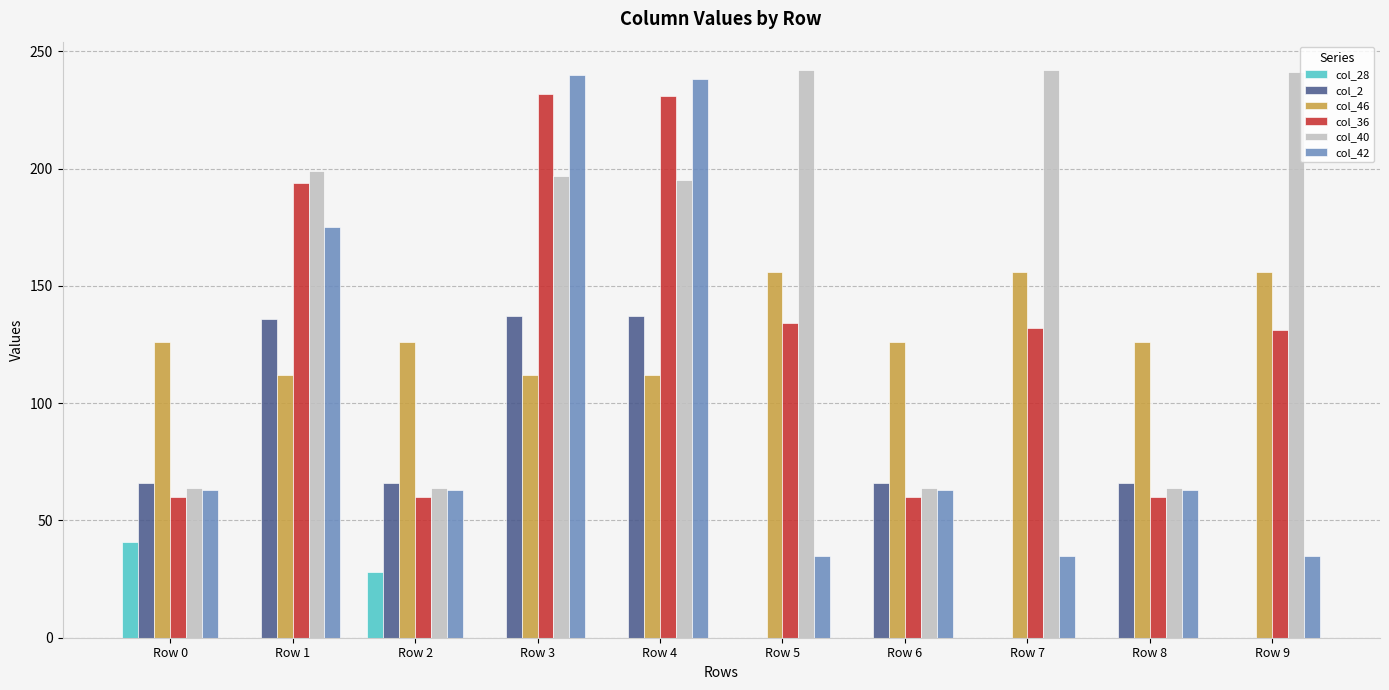

Which series has the largest total across all categories?

col_40